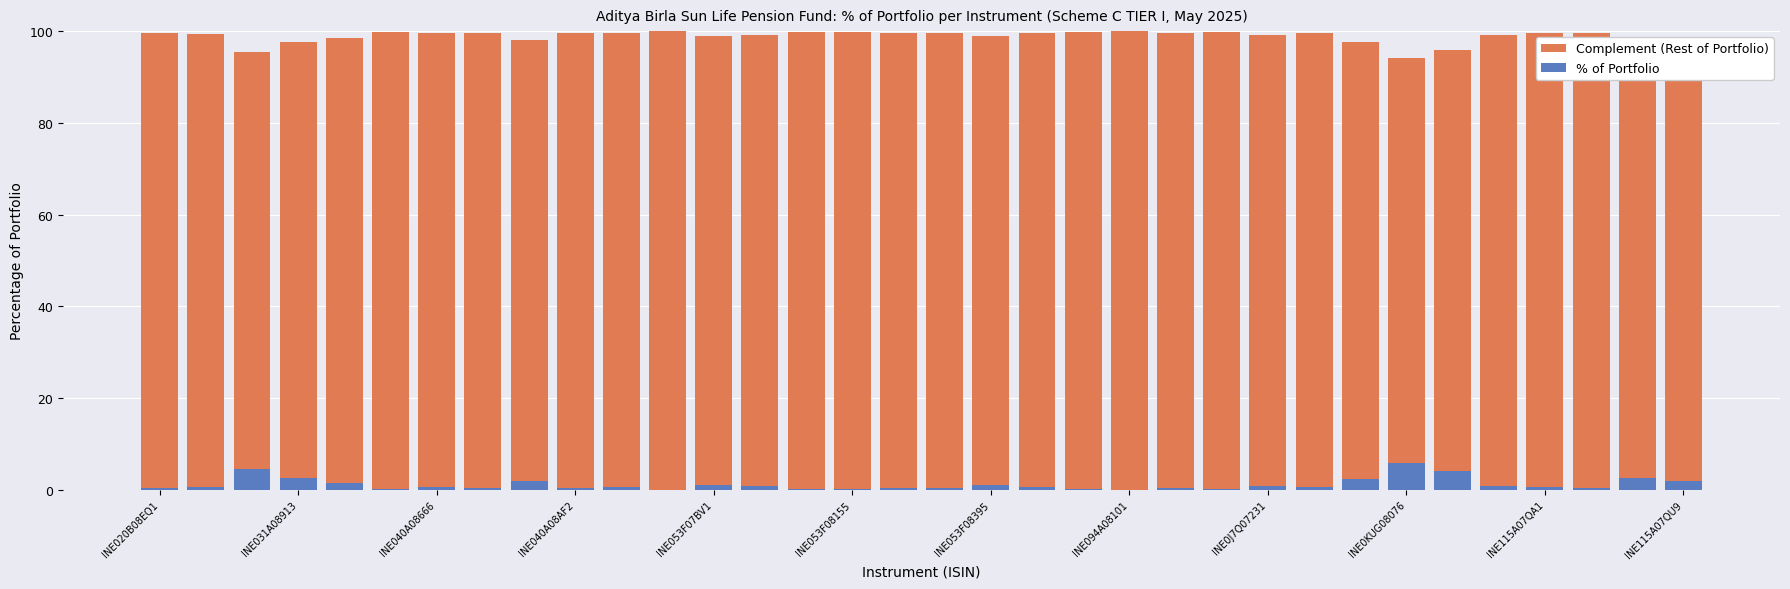

At which category does the chart reach its peak across all series?

INE094A08101